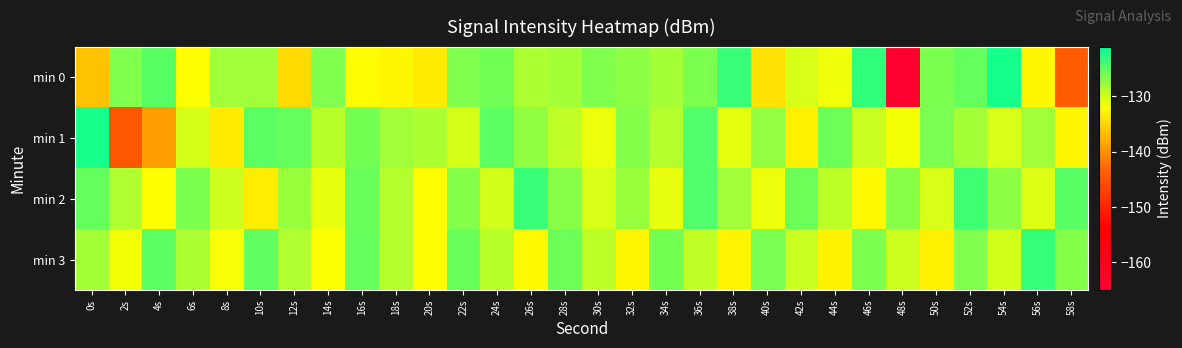

How many distinct data groups are displayed?

4